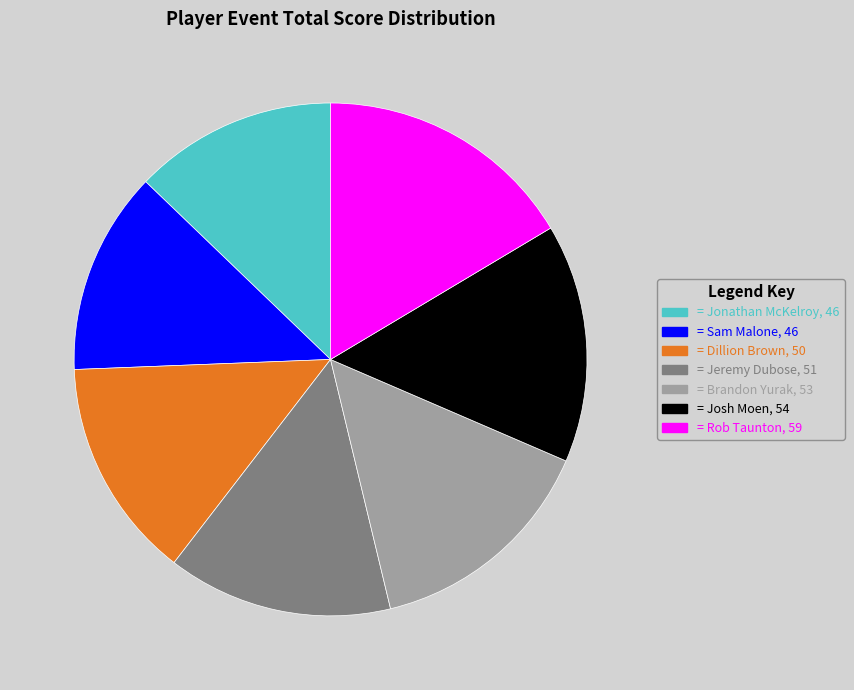

Does any single category account for the majority?

No